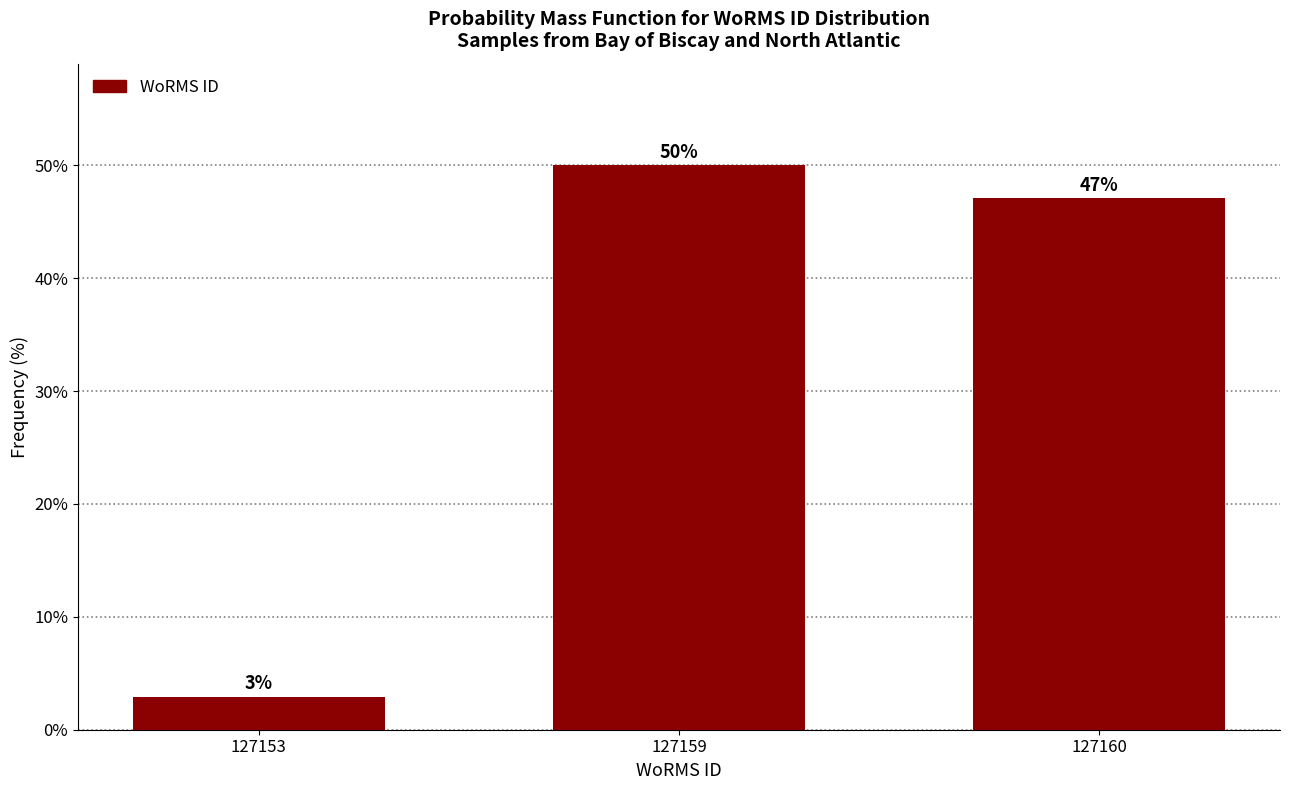

What is the sum of all values?

100.0